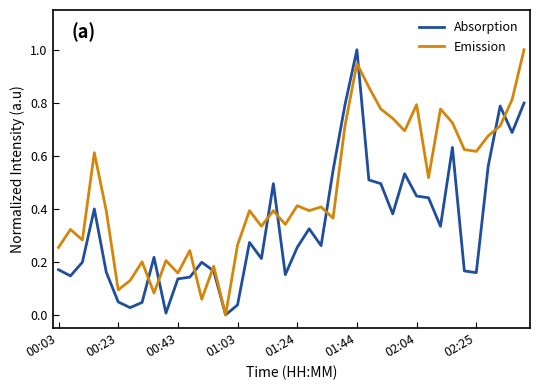

Which series has the largest total across all categories?

Emission